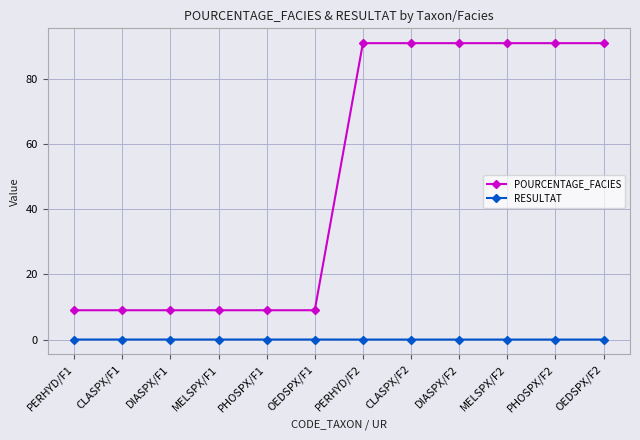

Is the value of RESULTAT at MELSPX/F2 greater than the value of POURCENTAGE_FACIES at PHOSPX/F1?

No